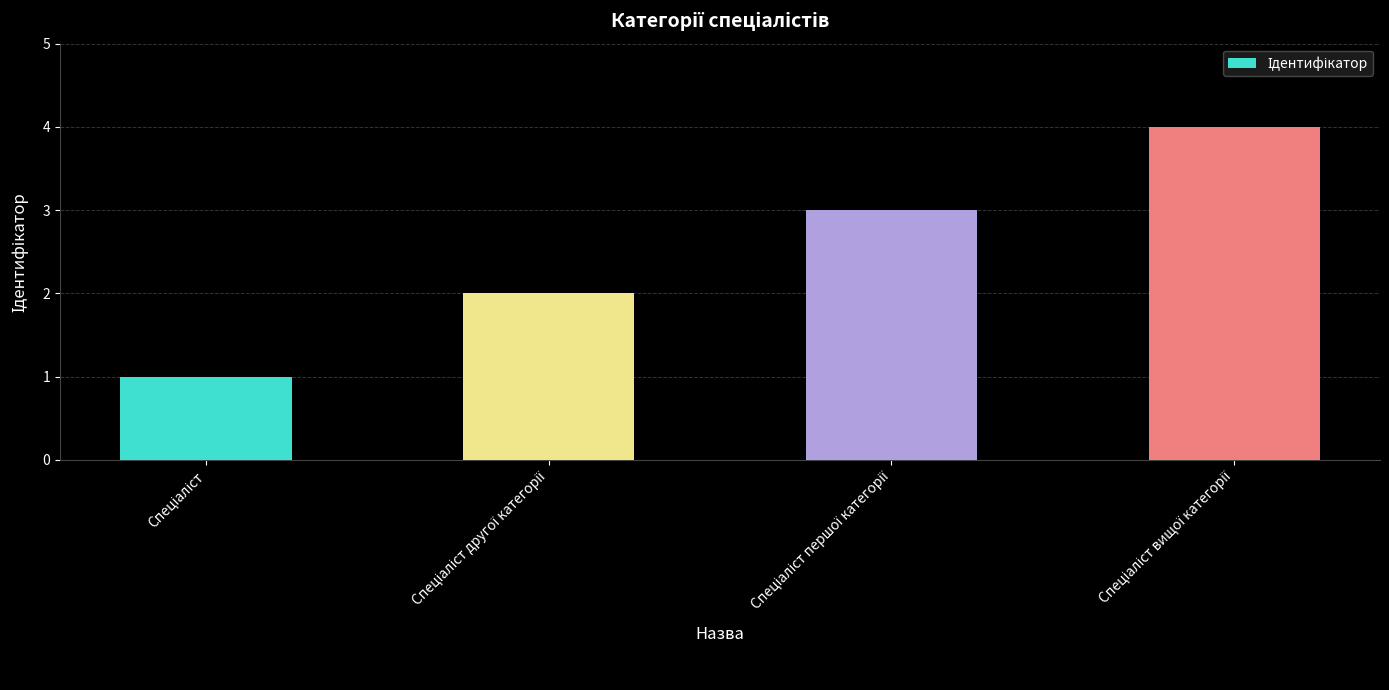

How many values are below 3?

2